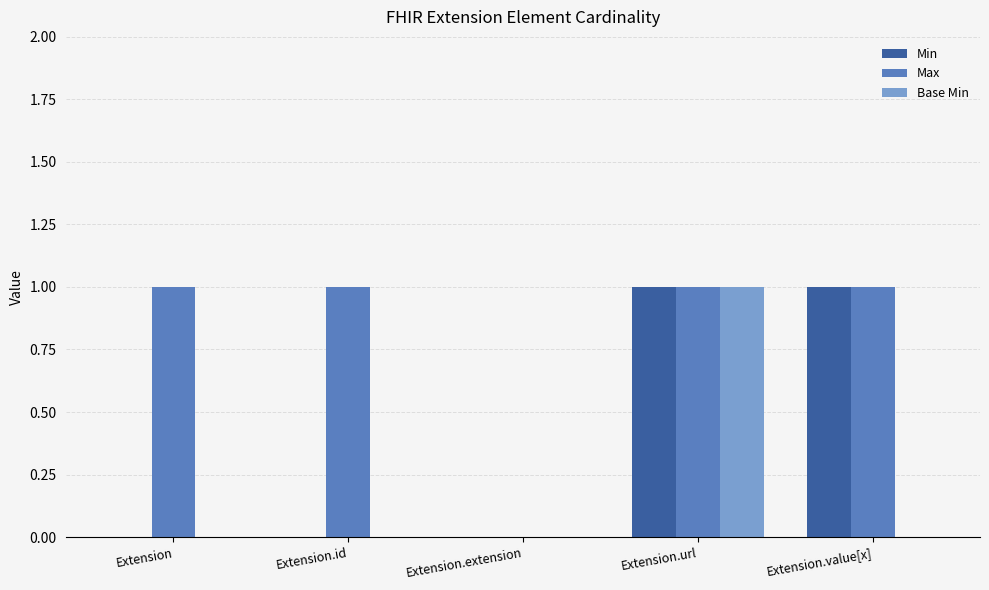

Reading right to left, extract all data points from this chart.

Min: 1	1	0	0	0
Max: 1	1	0	1	1
Base Min: 0	1	0	0	0